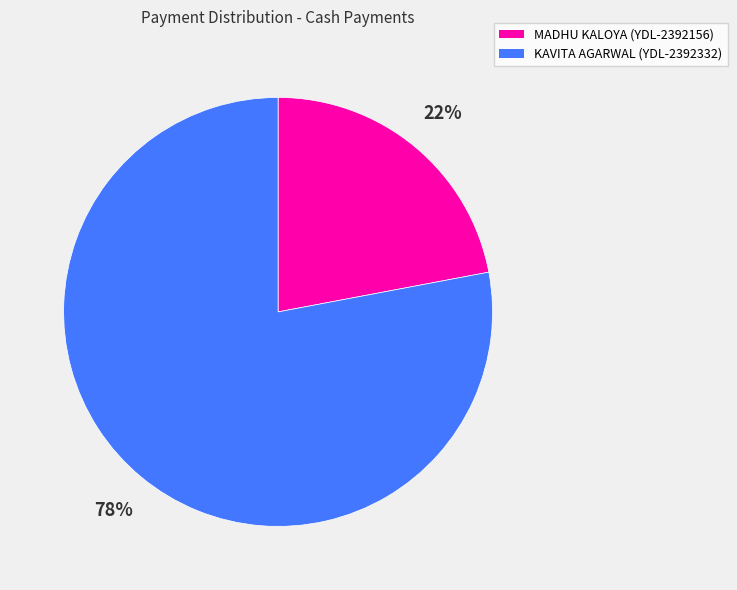

Is there any slice that represents more than half of the pie?

Yes